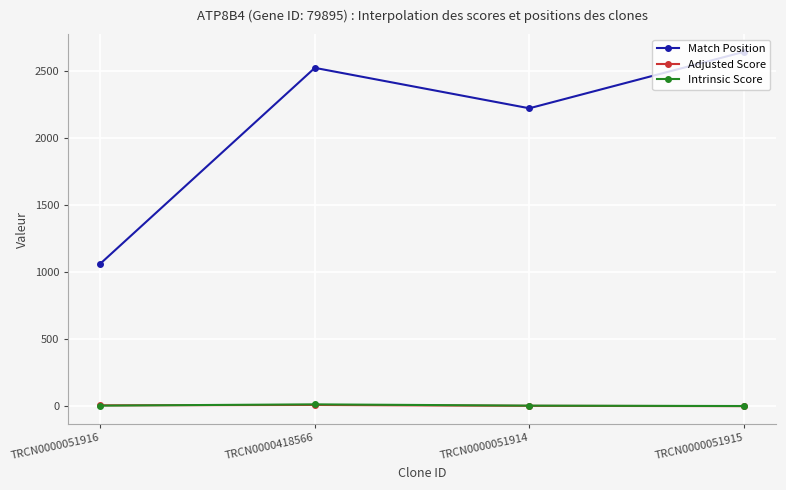

How many interior local peaks does the Adjusted Score series have?

1